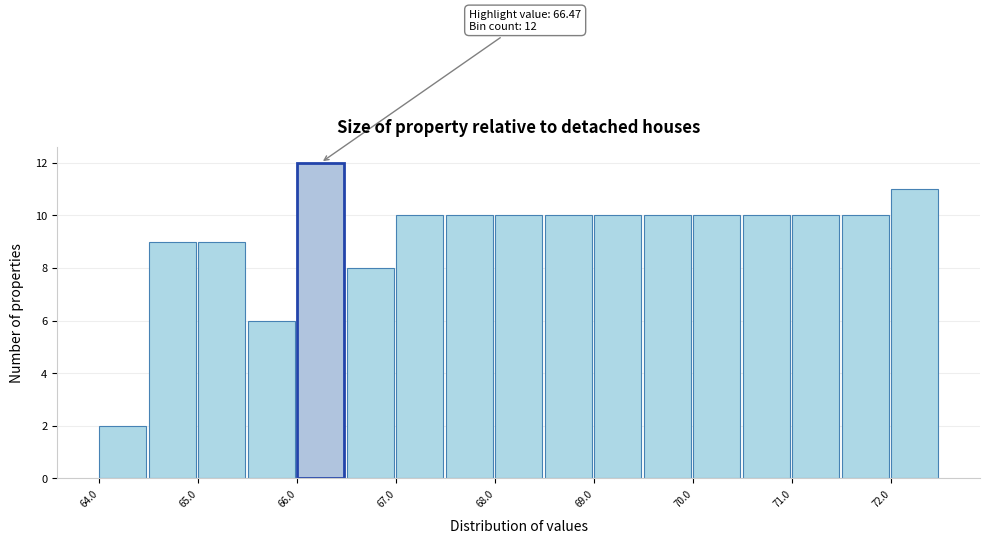

Over which range of the x-axis is the bar tallest?

66.0 to 66.5